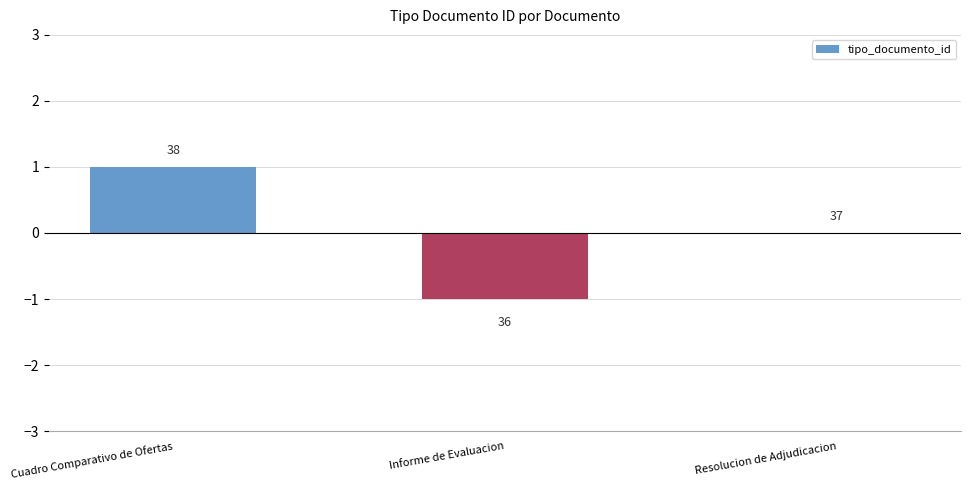

Reading right to left, extract all data points from this chart.

Resolucion de Adjudicacion=0	Informe de Evaluacion=-1	Cuadro Comparativo de Ofertas=1